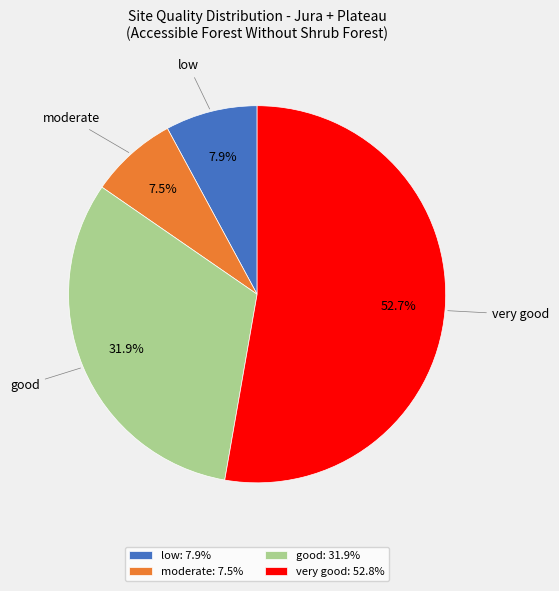

Is it true that very good is 39% of the pie?

False